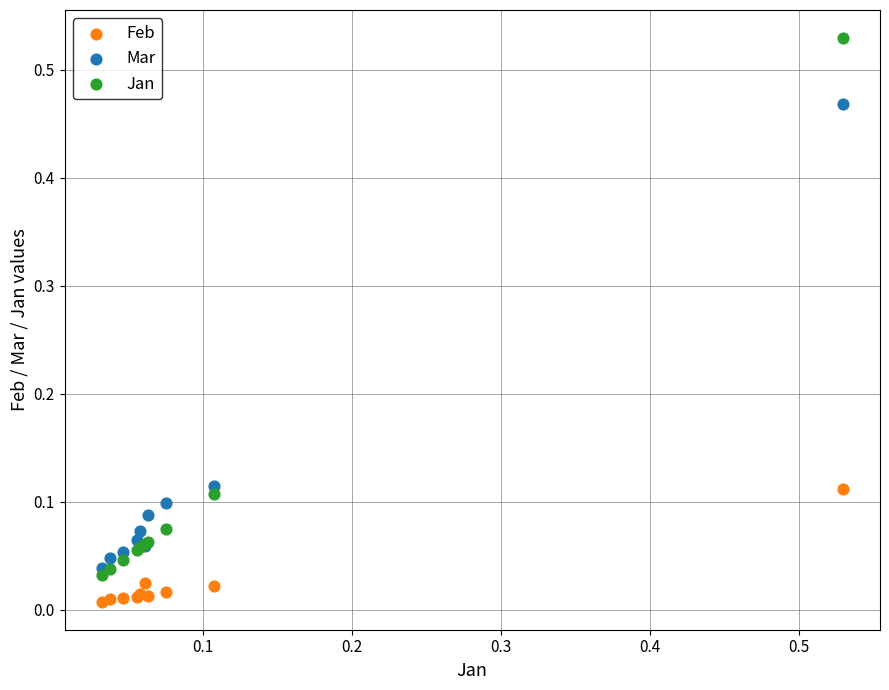

Which series contains the lowest Y value?

Feb